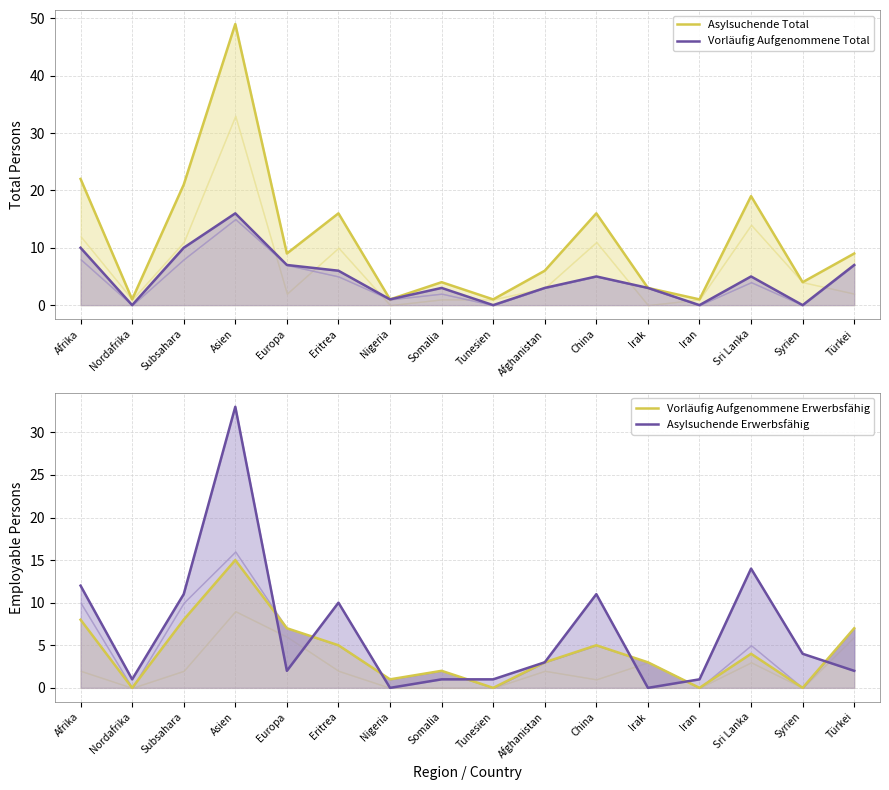

How many series are shown in this chart?

4